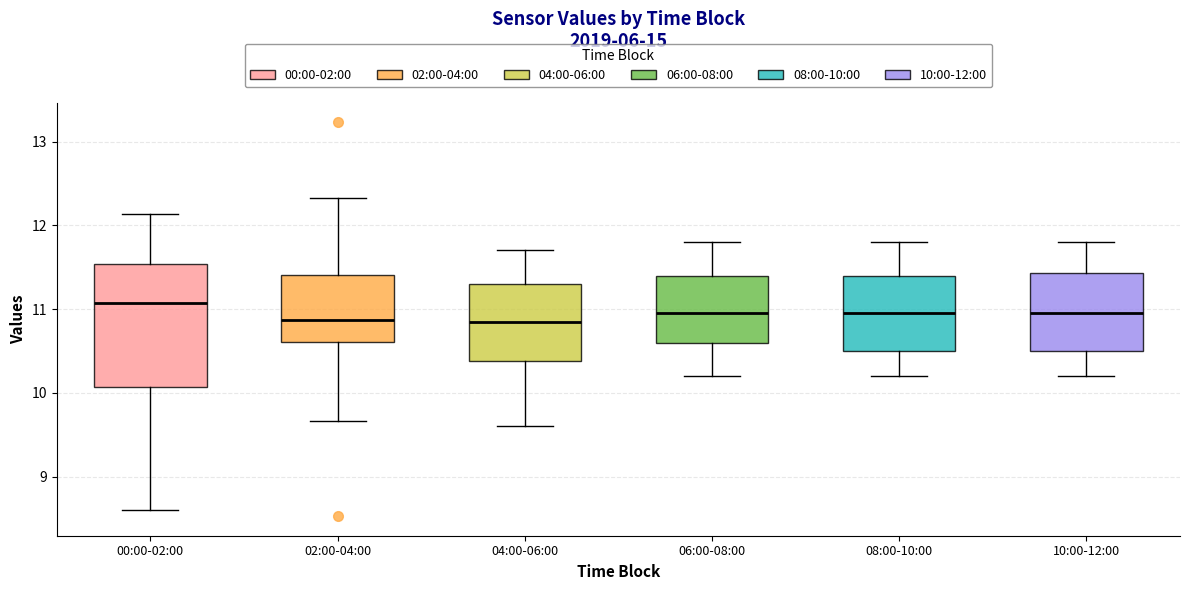

Where does the lower whisker of the box for 04:00-06:00 end on the y-axis? The values are not printed on the chart, so give them approximately, as read against the axis.

9.6